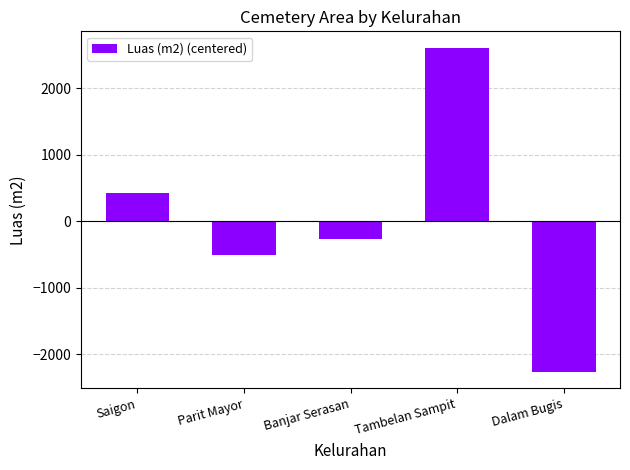

Rank the categories by value from lowest to highest.

Dalam Bugis, Parit Mayor, Banjar Serasan, Saigon, Tambelan Sampit